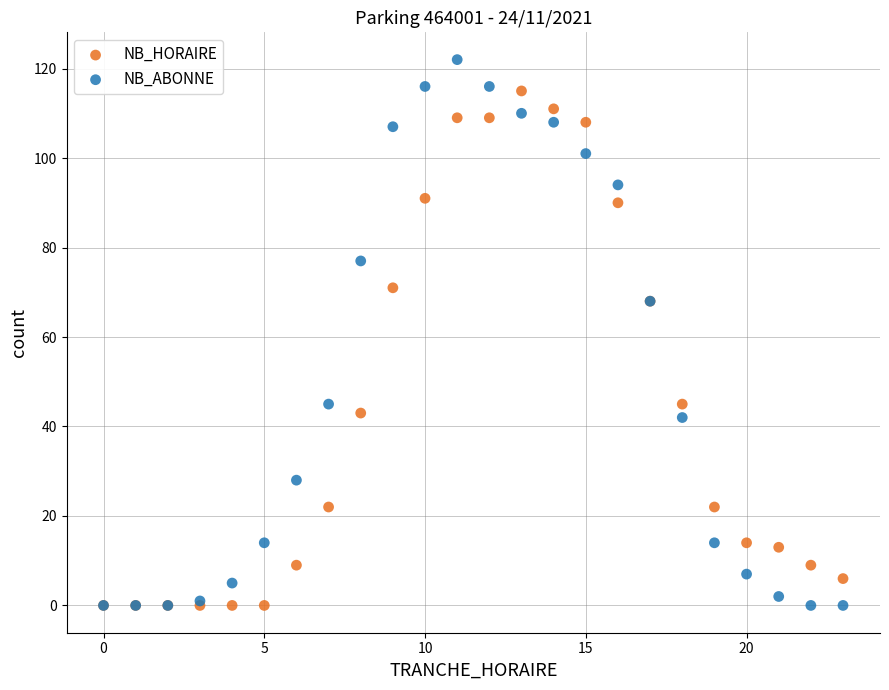

What are all the series names shown in the legend?

NB_HORAIRE, NB_ABONNE